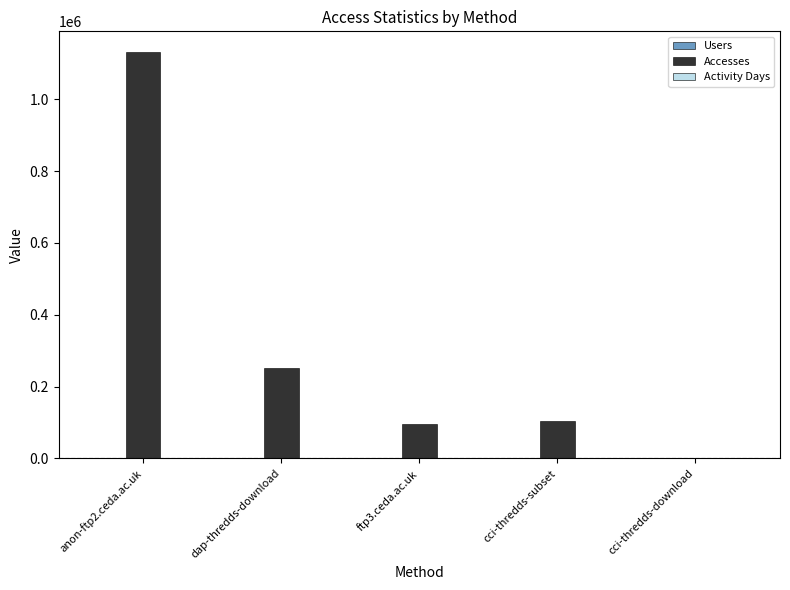

What is the greatest value displayed?

1132148